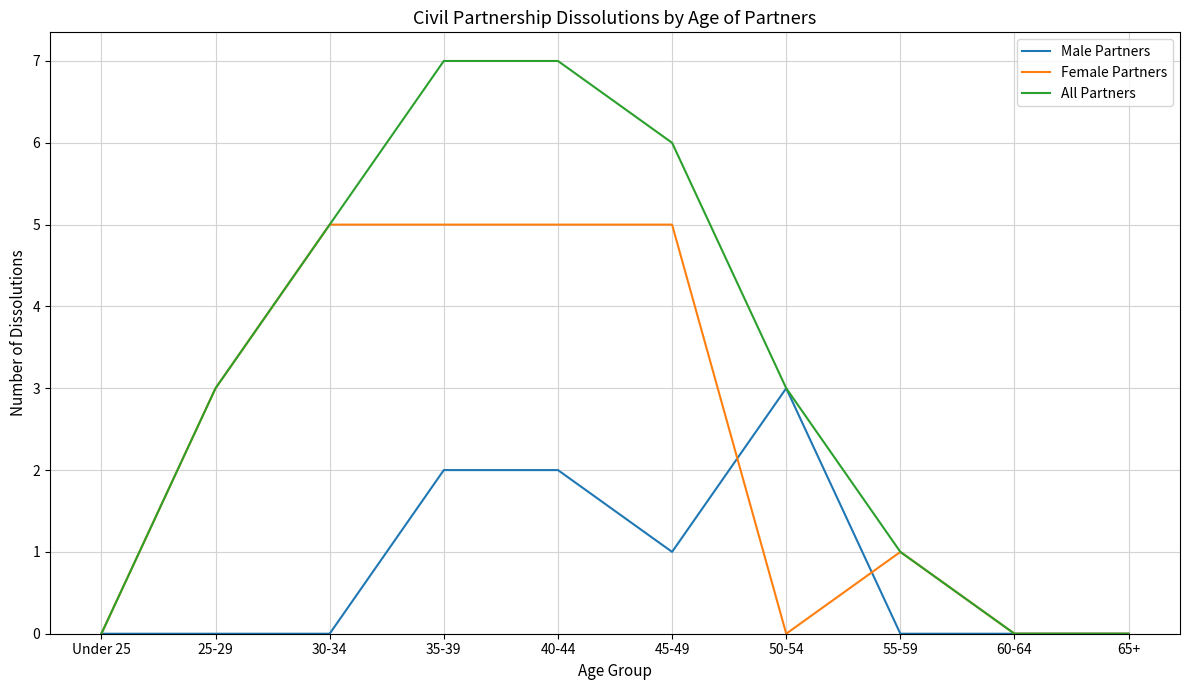

True or false: All Partners has more than 2 points higher than both neighbors.

False